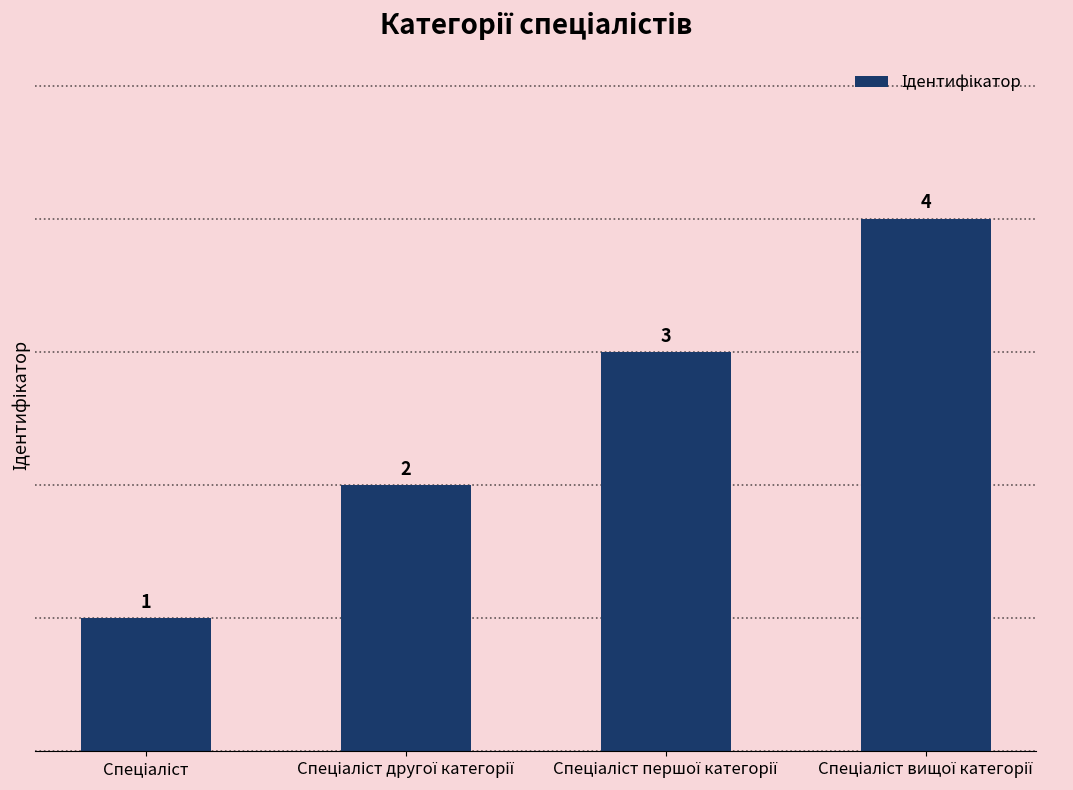

How many values are between 2 and 4?

3